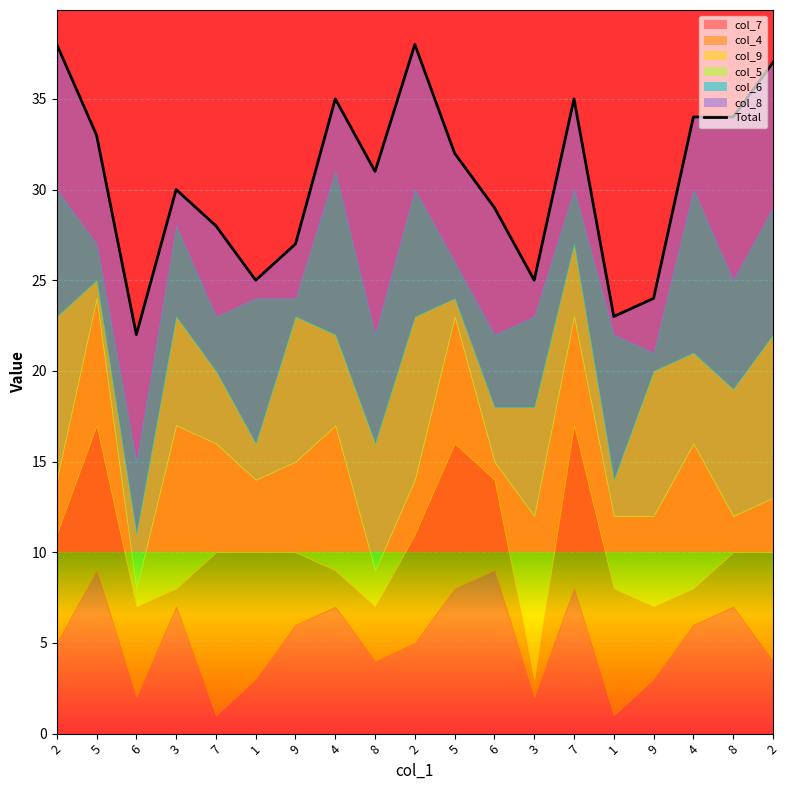

What is the approximate value at 2, to the nearest 5?

35